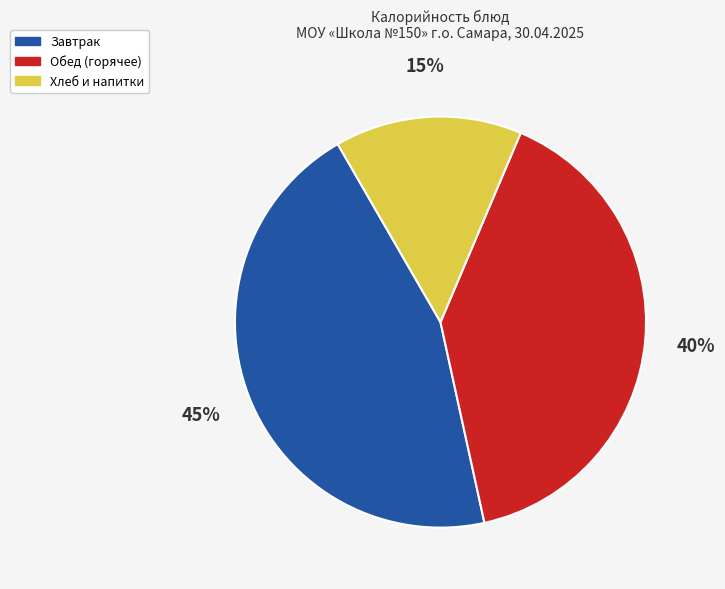

Rank the categories by value from lowest to highest.

Хлеб и напитки, Обед (горячее), Завтрак